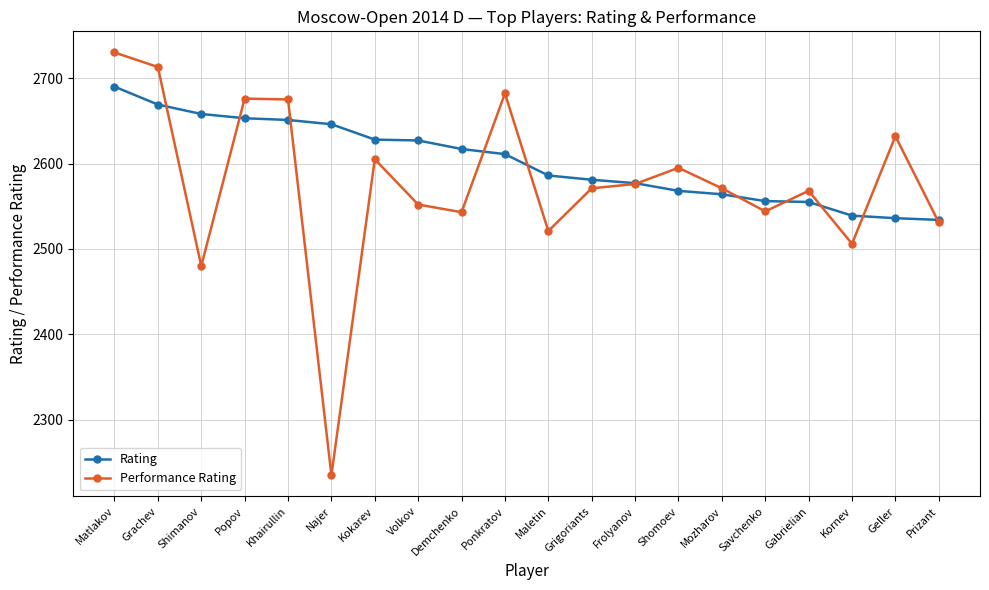

True or false: Performance Rating has more than 1 points higher than both neighbors.

True